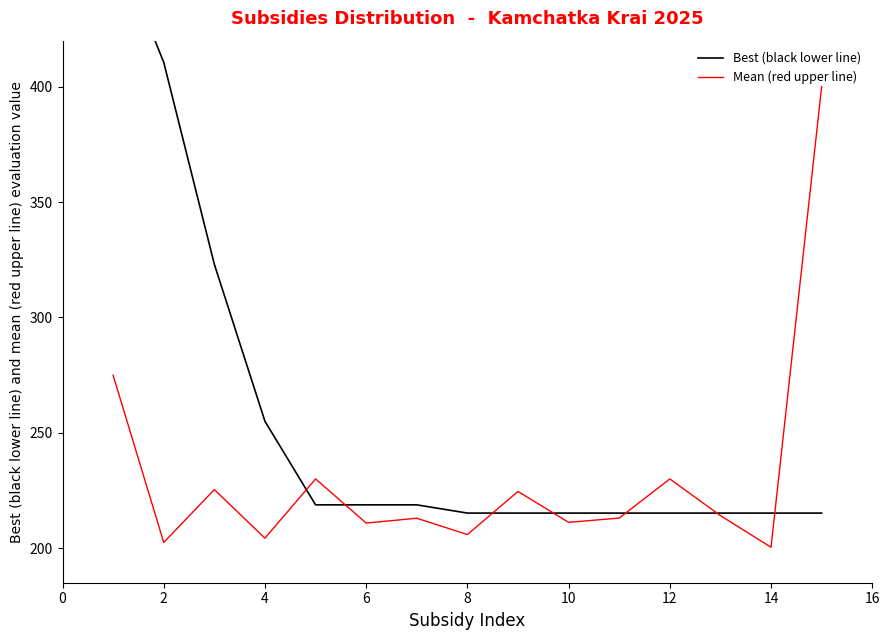

How many times do Best (black lower line) and Mean (red upper line) cross each other?

7